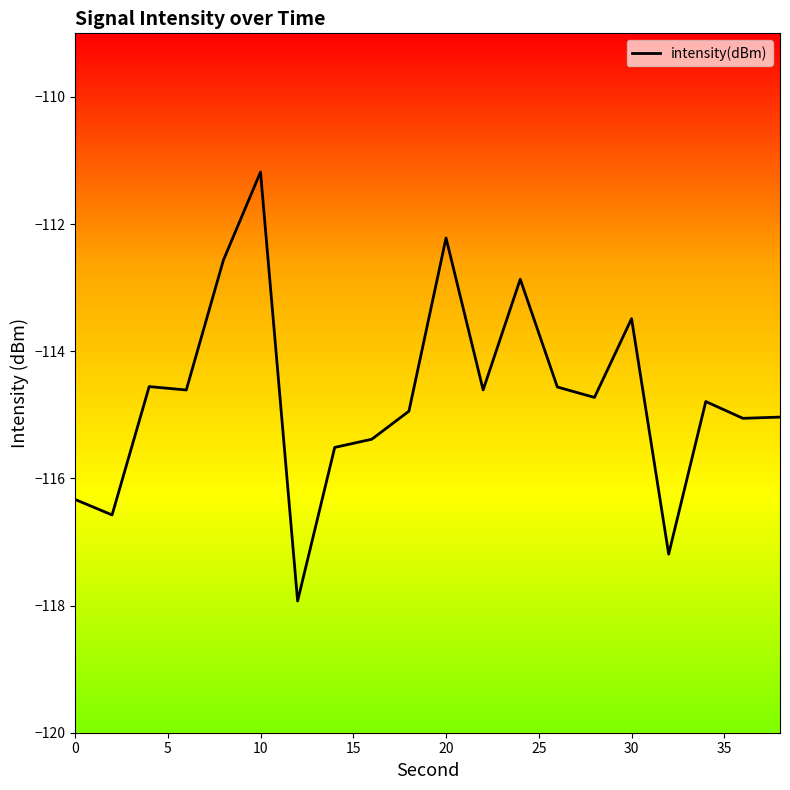

How many distinct data groups are displayed?

1